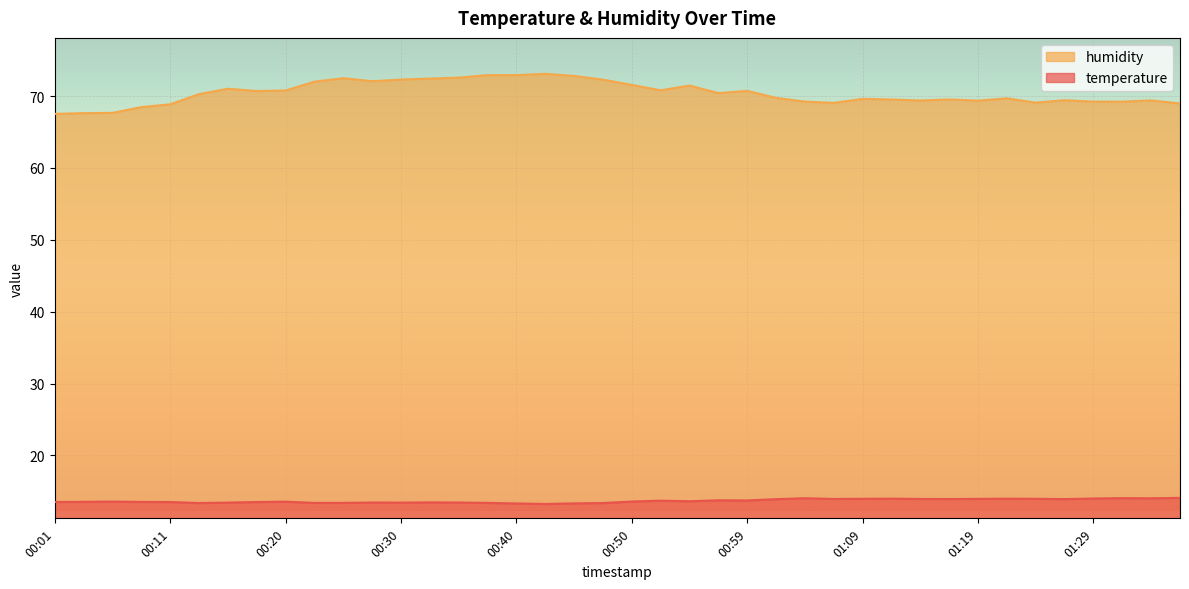

The value of temperature at 01:14 is 21.9. True or false?

False